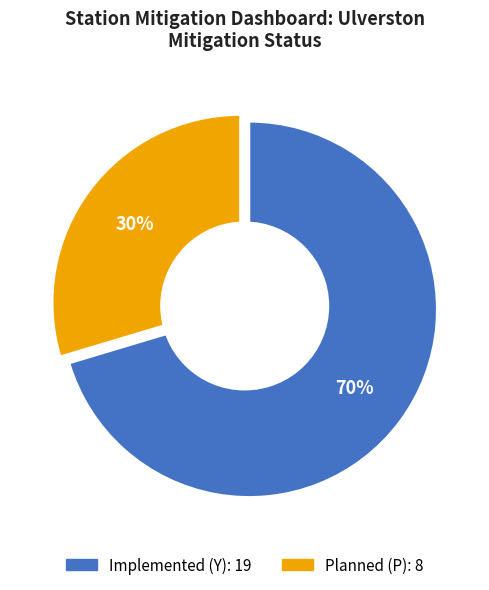

How many segments does this pie chart have?

2